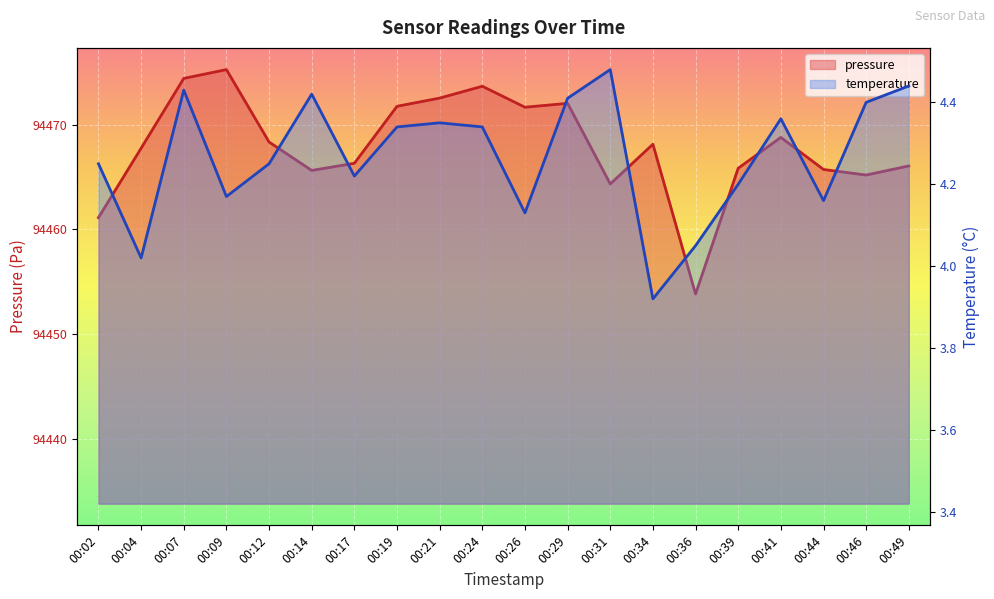

What is the value of the temperature point at the 16th from the left?

4.2